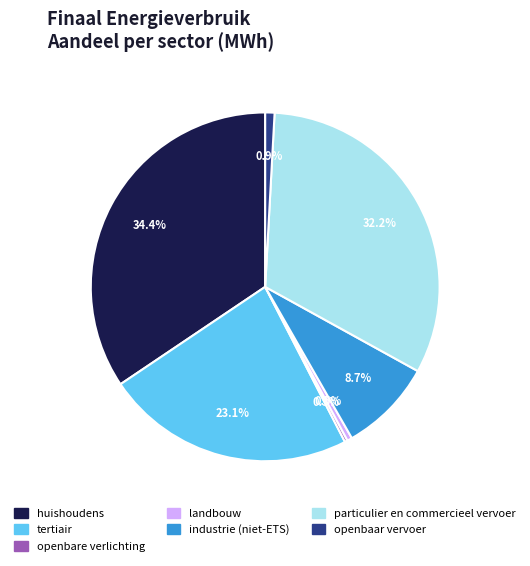

Is there any slice that represents more than half of the pie?

No